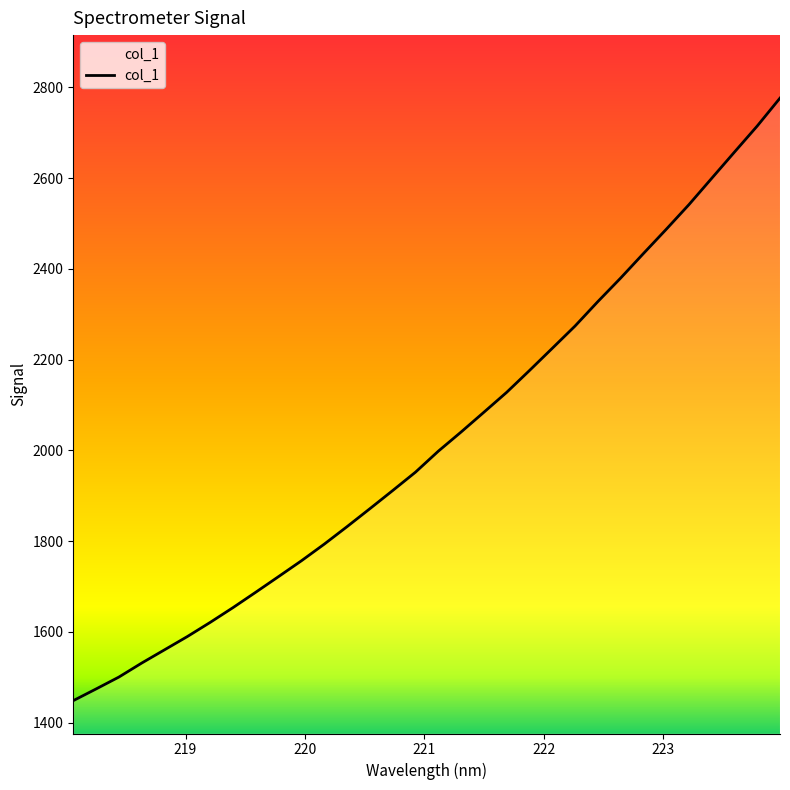

What is the difference between the second highest and second lowest values?

1240.7